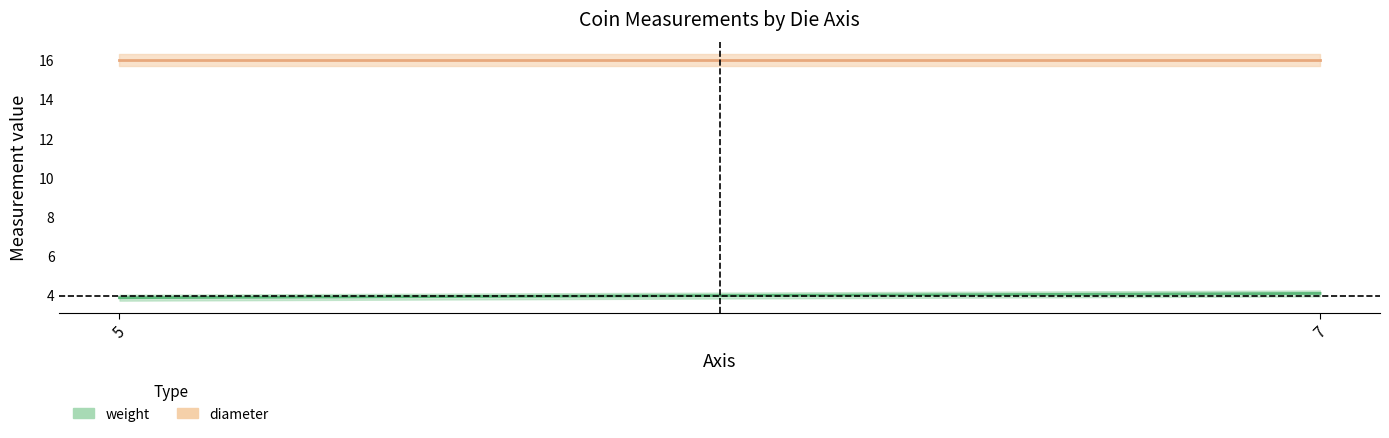

What is the average value of the diameter series?

16.0